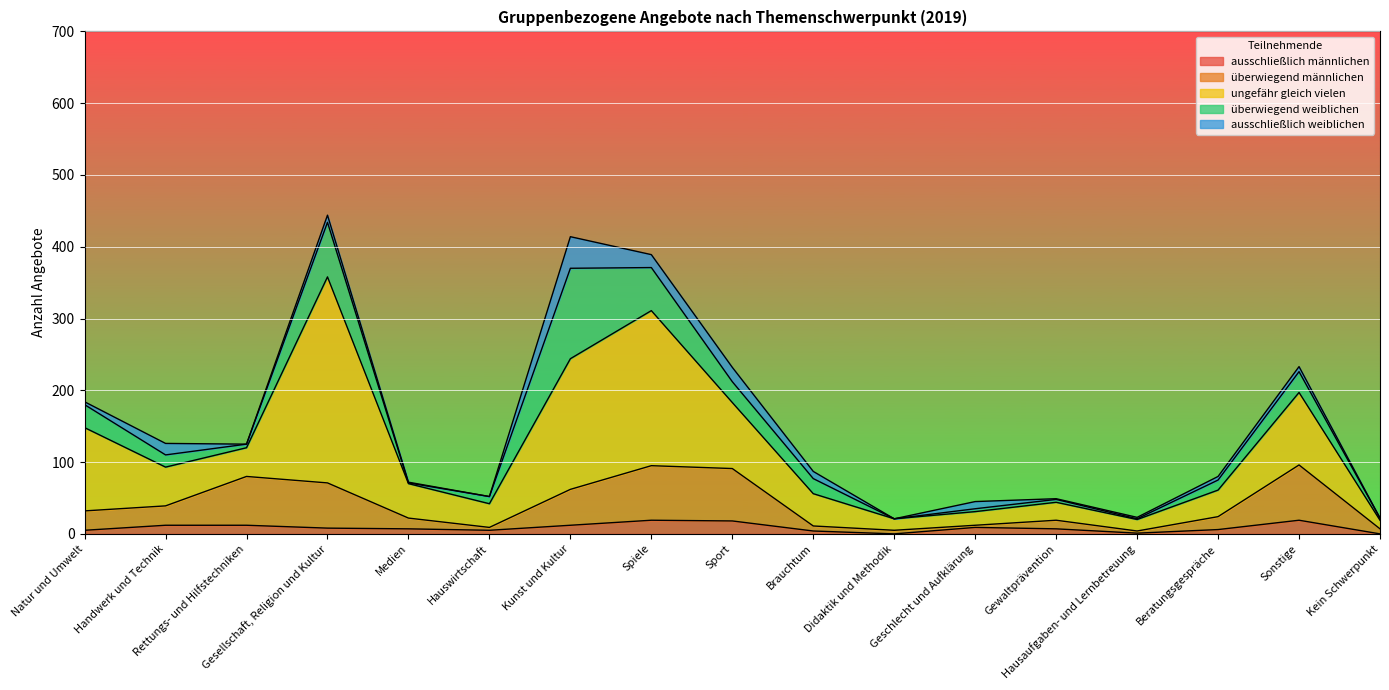

Which series has the largest range (max minus min)?

ungefähr gleich vielen